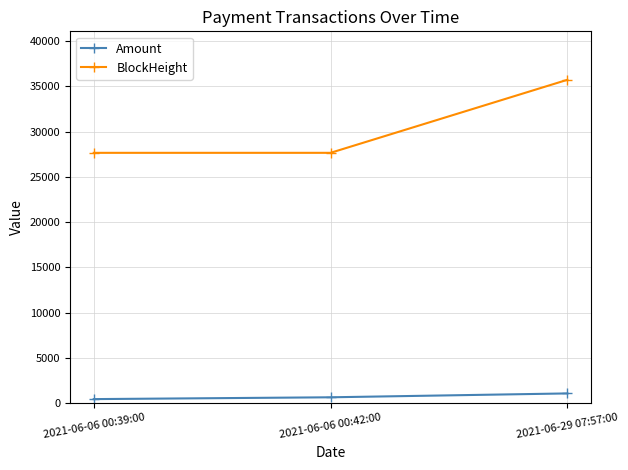

Which series changed the most between 2021-06-06 00:39:00 and 2021-06-29 07:57:00?

BlockHeight